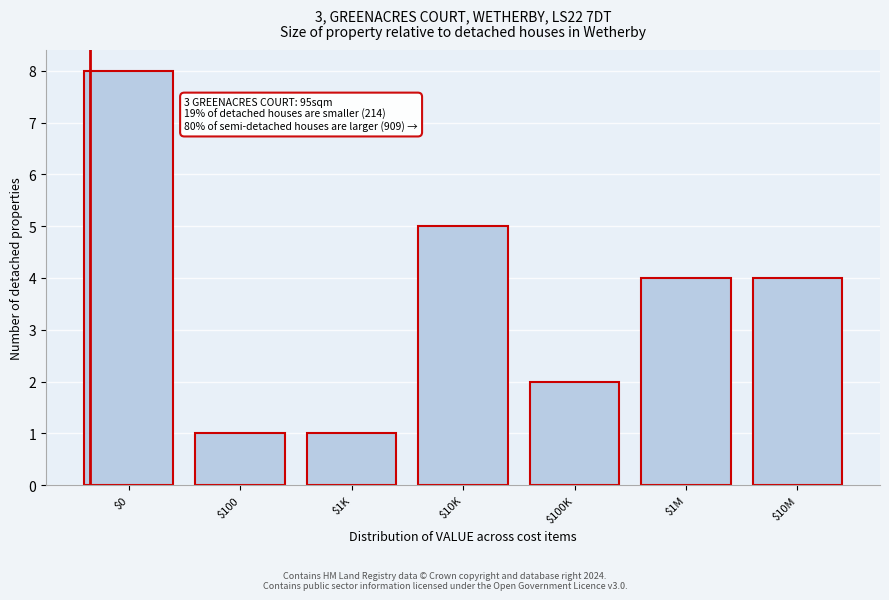

Reading left to right, extract all data points from this chart.

8	1	1	5	2	4	4